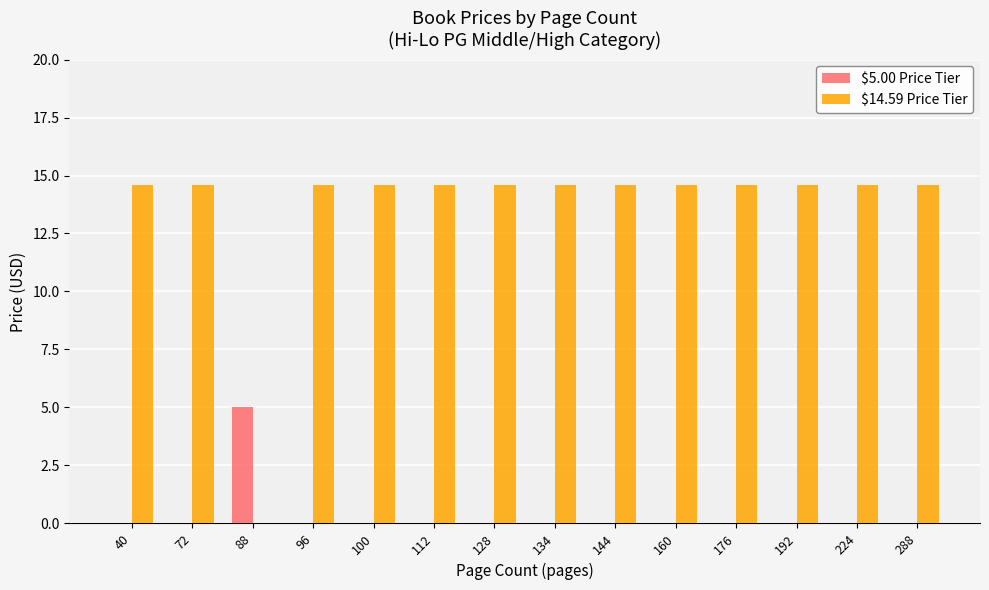

What is the spread (max minus min) of values at 100?

14.6